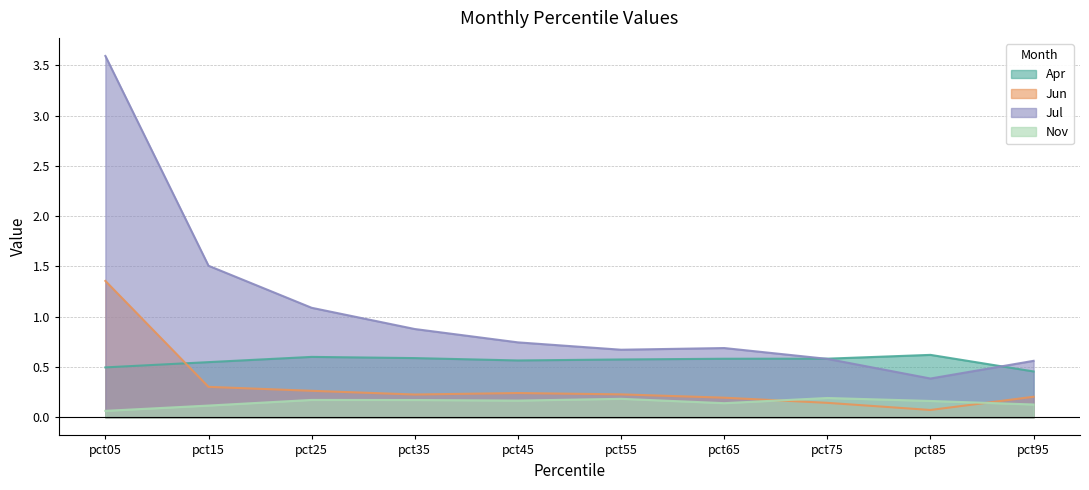

How many interior local valleys does the Jun series have?

2